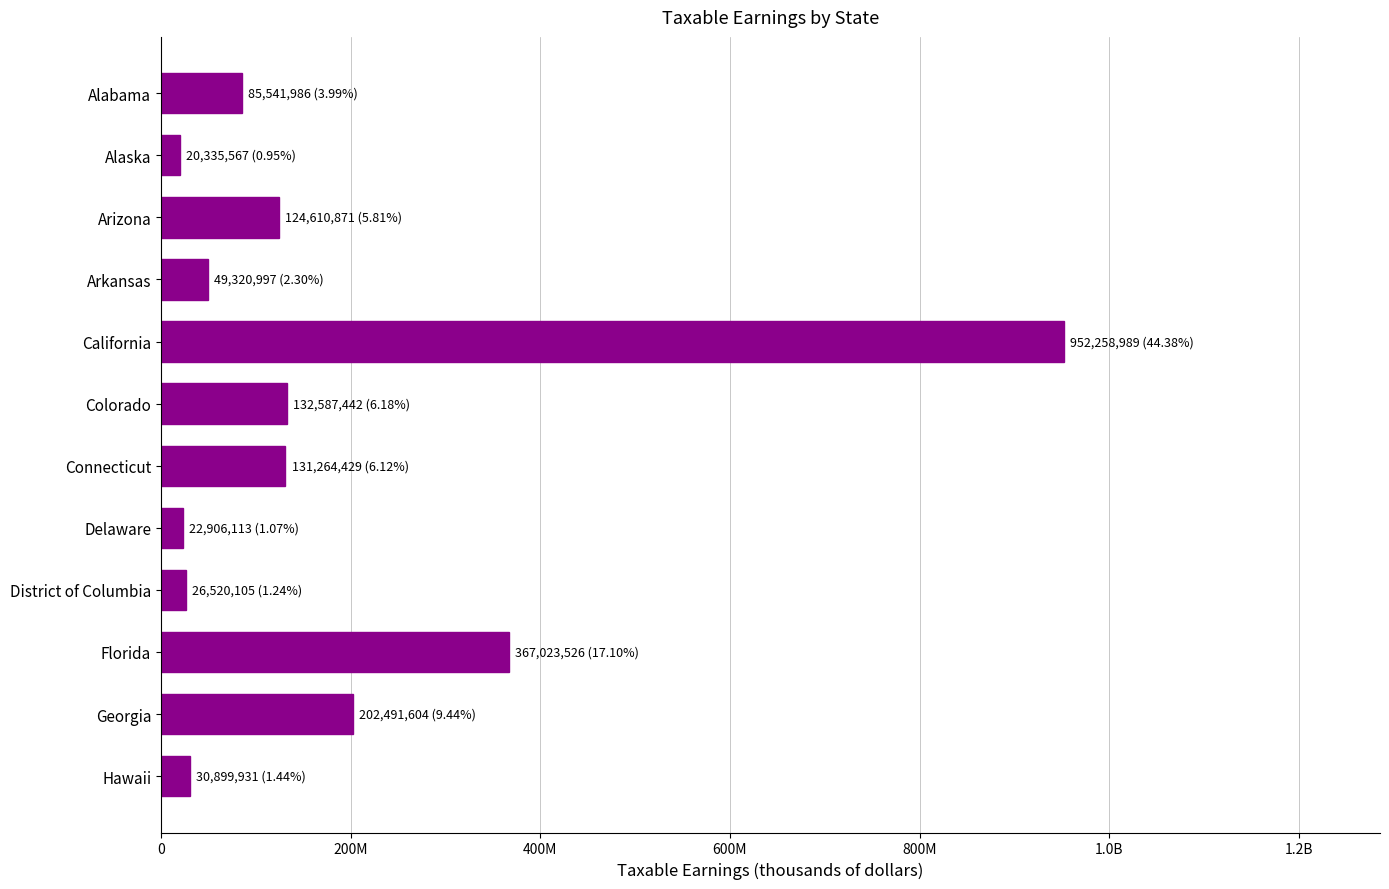

Are the bars horizontal?

Yes